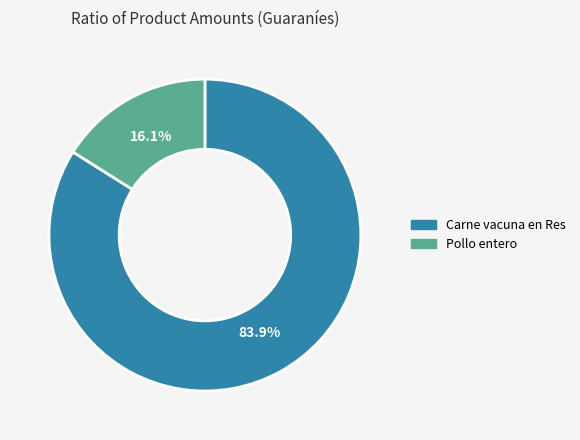

The Pollo entero slice represents 16% of the pie. True or false?

True